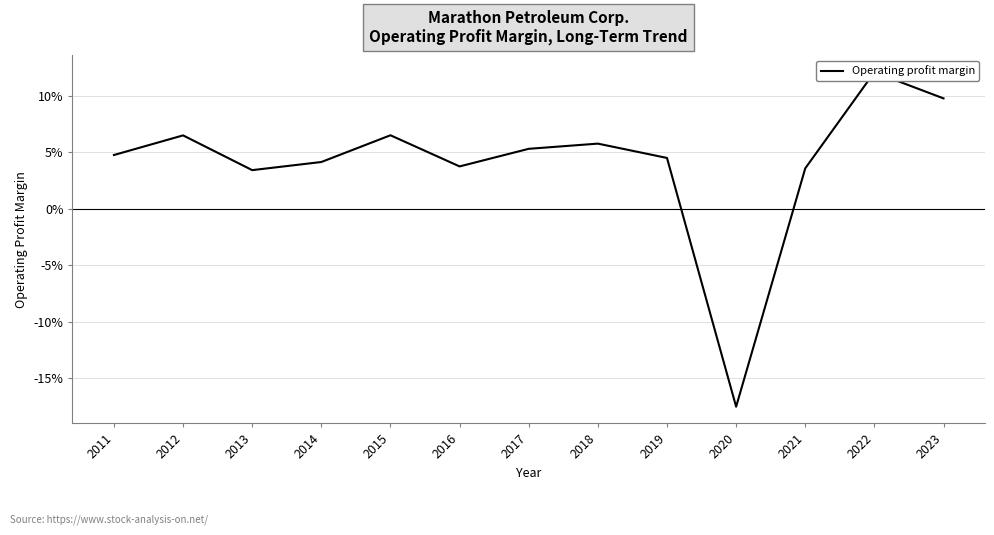

At which category does the chart reach its minimum across all series?

2020